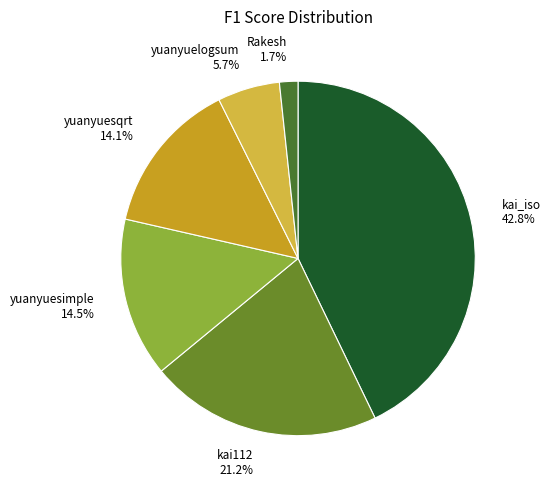

Count the number of slices in the pie.

6